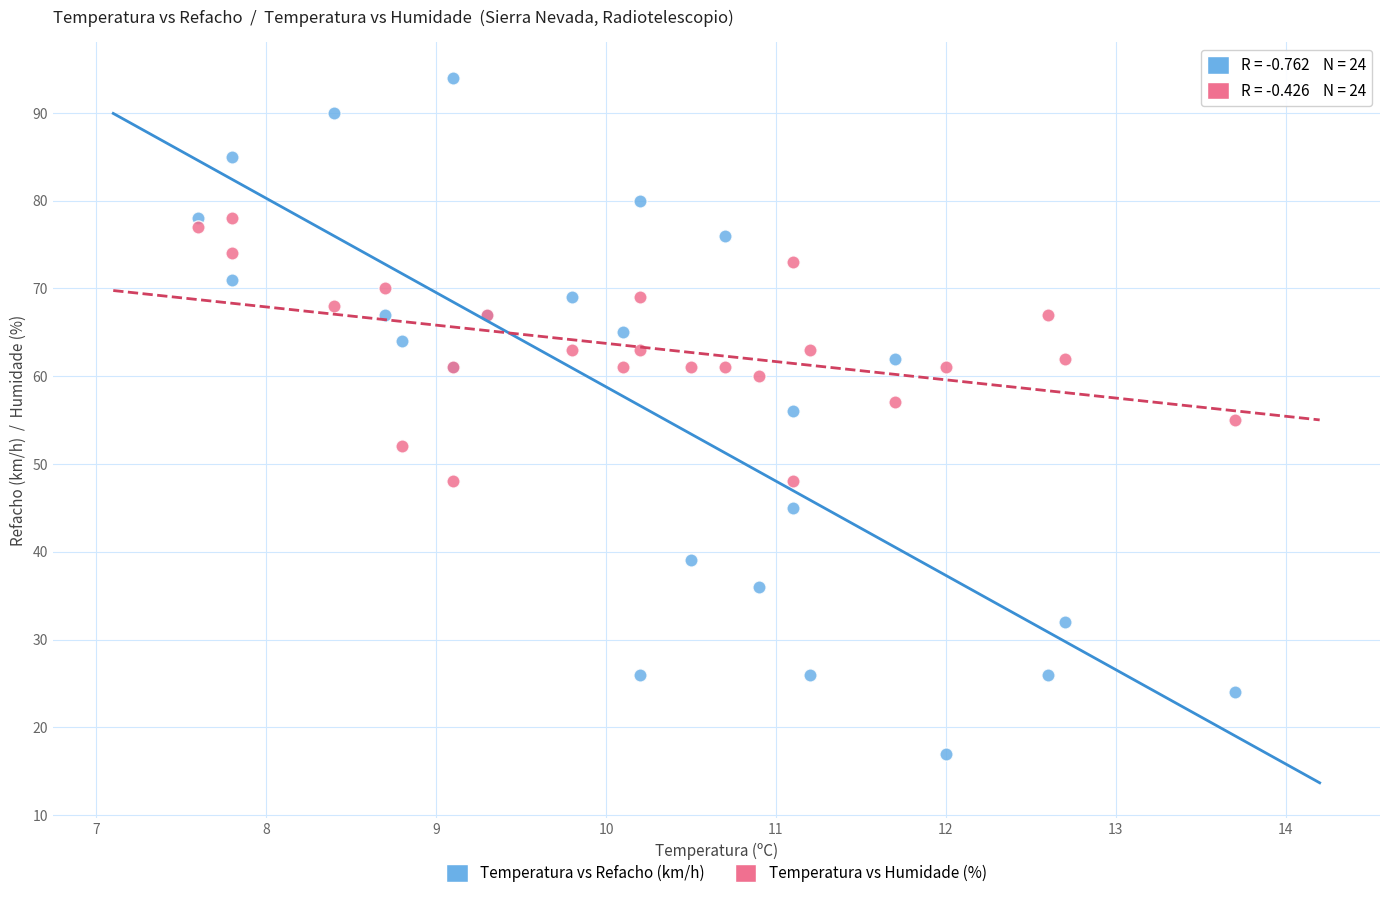

Which series reaches the minimum Y coordinate?

Temperatura vs Refacho (km/h)